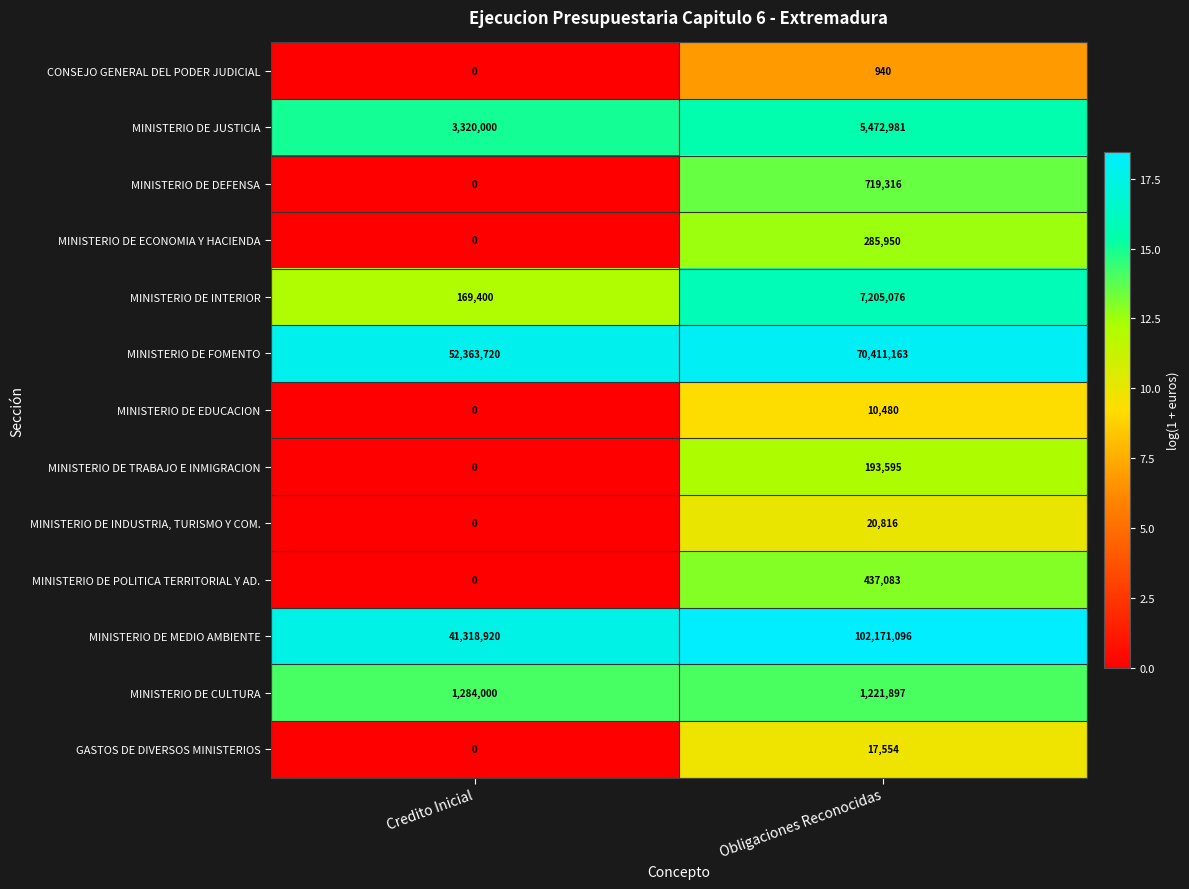

The value of MINISTERIO DE INDUSTRIA, TURISMO Y COM. at Obligaciones Reconocidas is 20816. True or false?

True